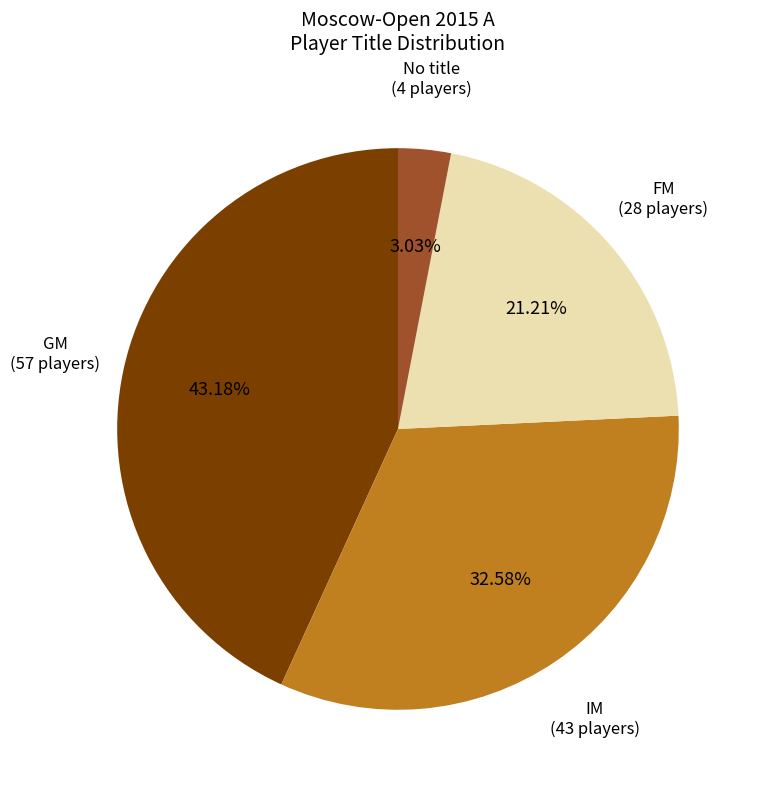

Is there a majority slice in this chart?

No